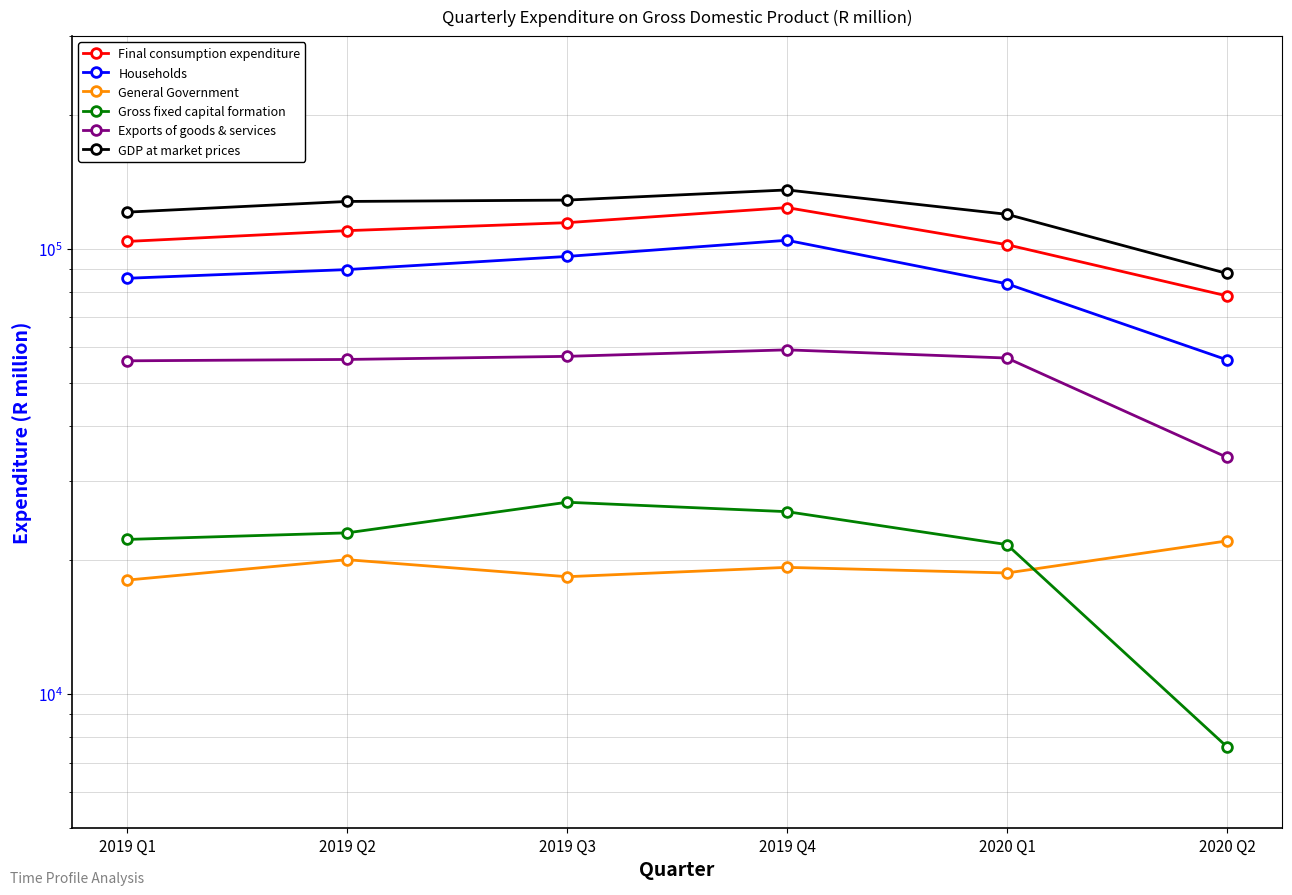

True or false: Final consumption expenditure and Exports of goods & services intersect in this chart.

False